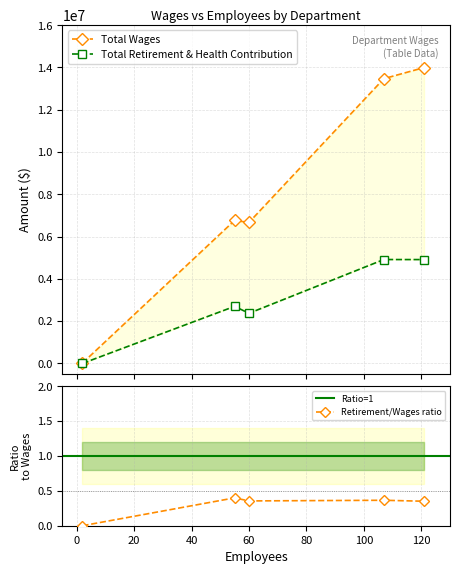

What is the value of the Total Wages point at the 2nd from the left?

6764814